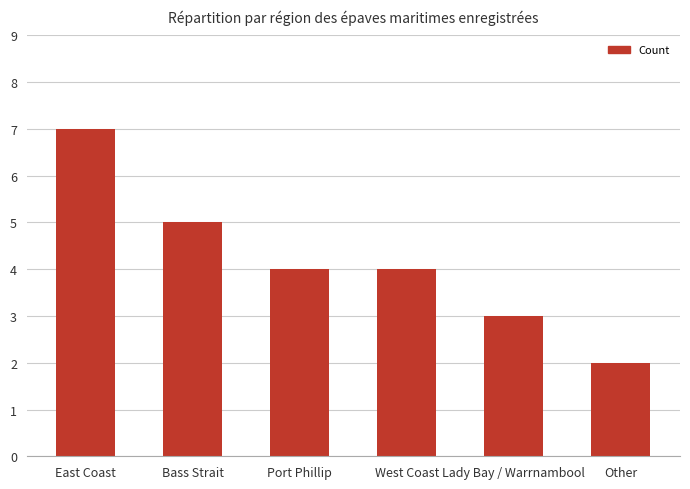

How many categories are shown in the chart?

6